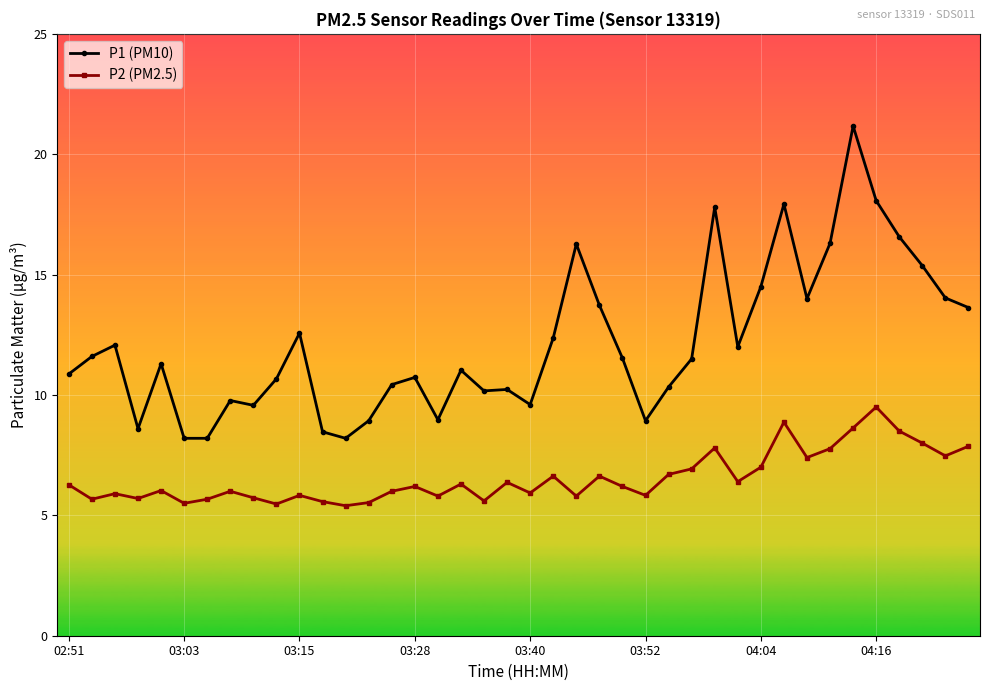

What is the greatest value displayed?

21.2